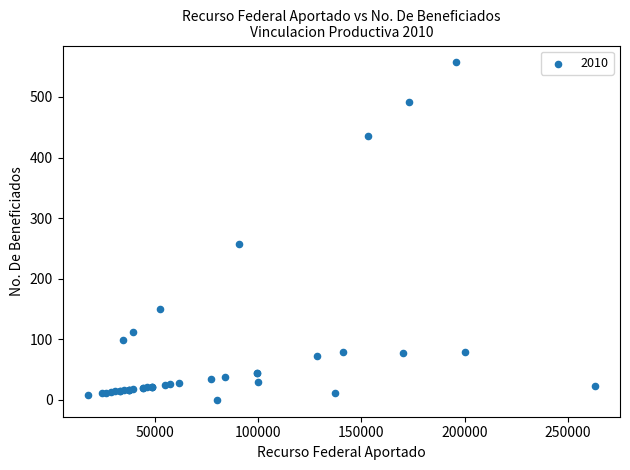

What Y value in the scatter plot is closest to 278?

258